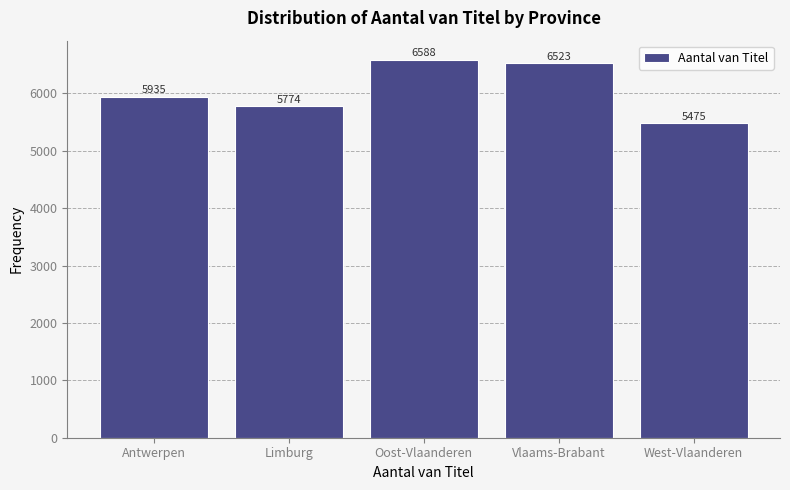

Reading right to left, what are all the values shown in this chart?

West-Vlaanderen=5475	Vlaams-Brabant=6523	Oost-Vlaanderen=6588	Limburg=5774	Antwerpen=5935